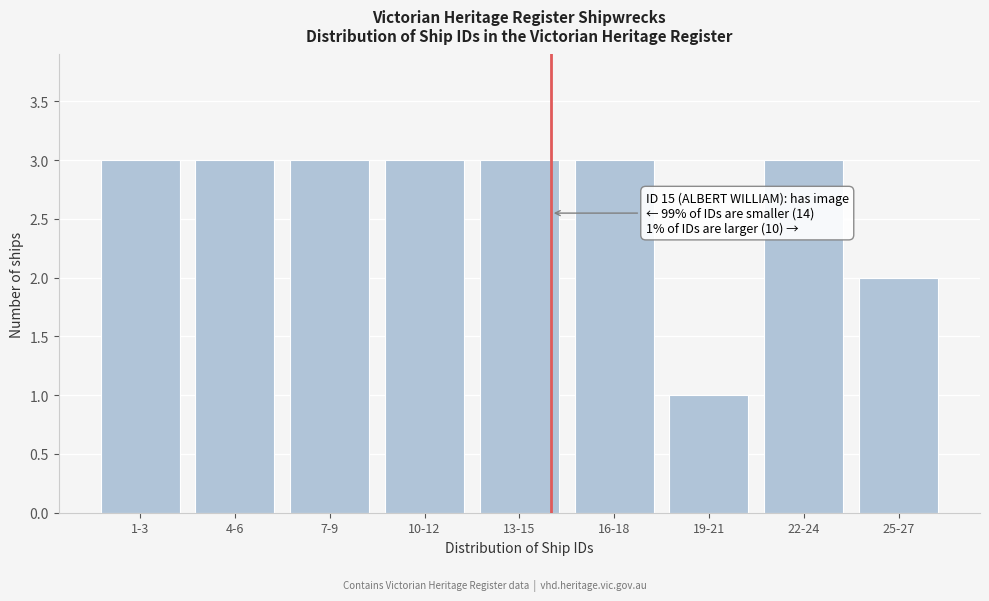

Reading right to left, transcribe all the data shown in this chart.

25-27=2	22-24=3	19-21=1	16-18=3	13-15=3	10-12=3	7-9=3	4-6=3	1-3=3